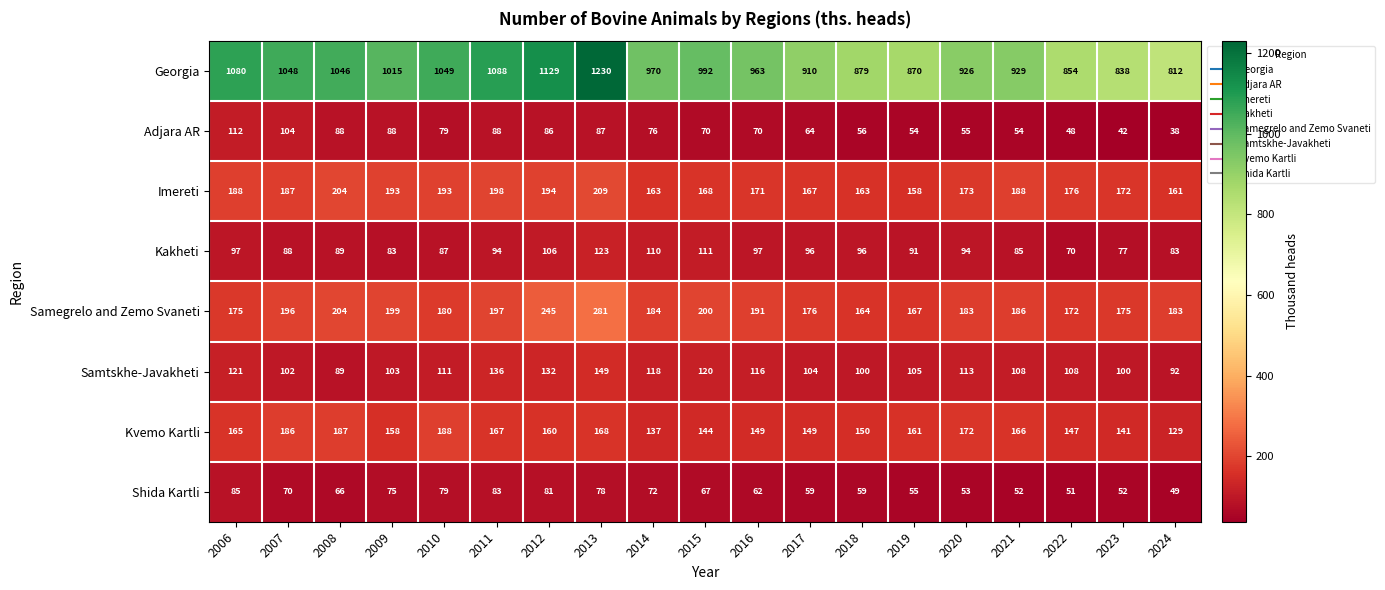

Rank the series by their maximum value, from highest to lowest.

Georgia, Samegrelo and Zemo Svaneti, Imereti, Kvemo Kartli, Samtskhe-Javakheti, Kakheti, Adjara AR, Shida Kartli